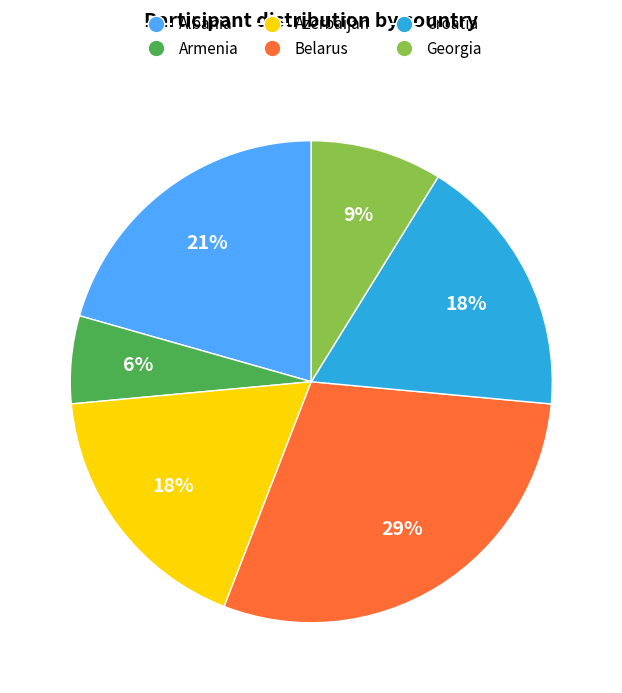

To the nearest percent, what percentage of the pie is Belarus?

29%